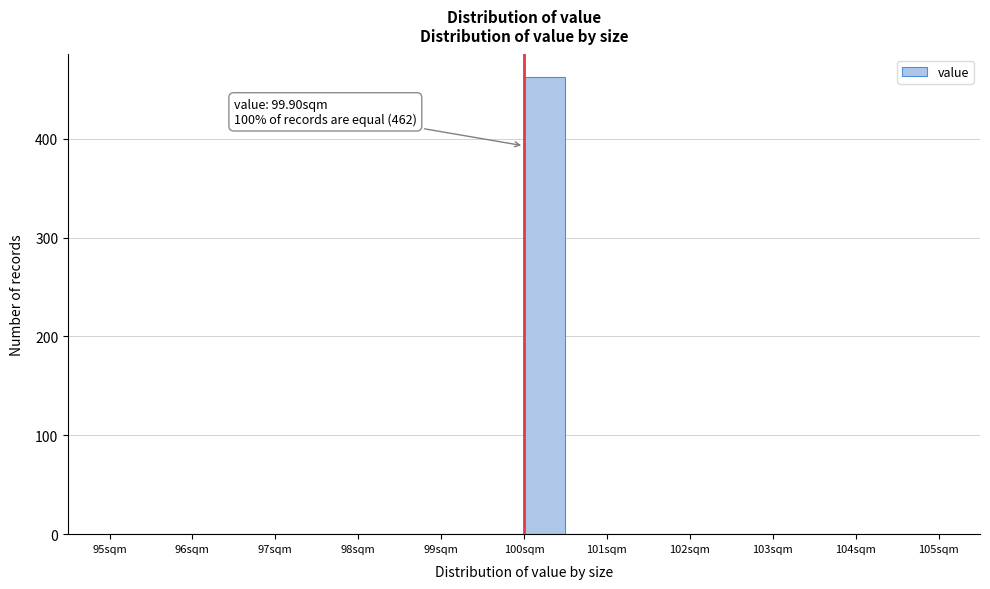

Over which range of the x-axis is the bar tallest?

99.9 to 100.4